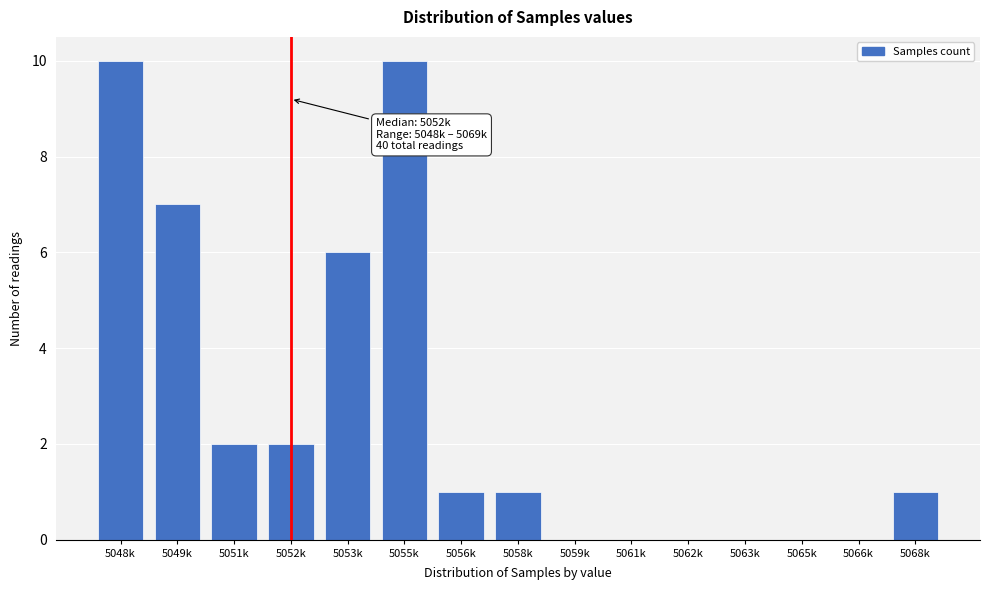

Reading left to right, what are all the values shown in this chart?

5048k=10	5049k=7	5051k=2	5052k=2	5053k=6	5055k=10	5056k=1	5058k=1	5059k=0	5061k=0	5062k=0	5063k=0	5065k=0	5066k=0	5068k=1